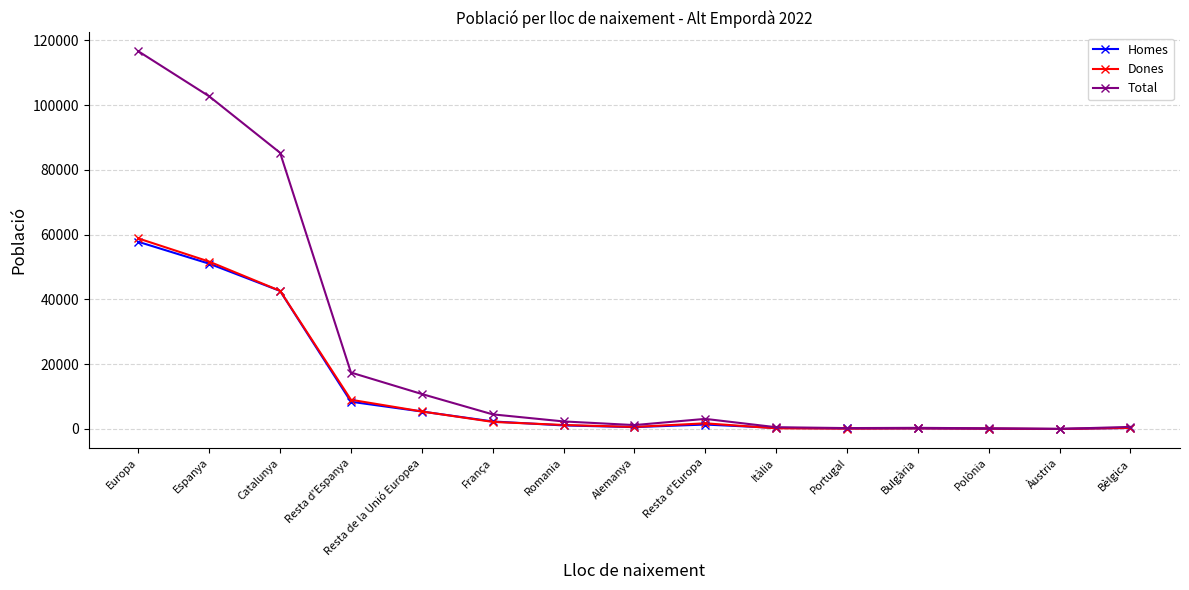

Is it true that Dones equals 51680 at Espanya?

True